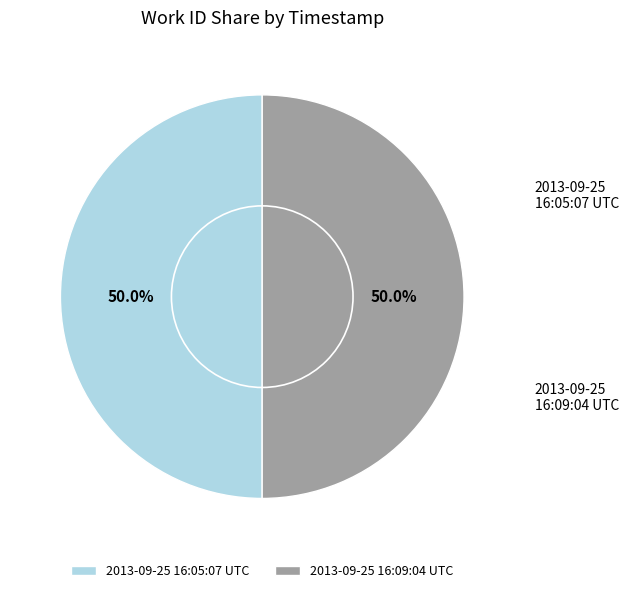

Rank the categories by value from highest to lowest.

2013-09-25 16:09:04 UTC, 2013-09-25 16:05:07 UTC